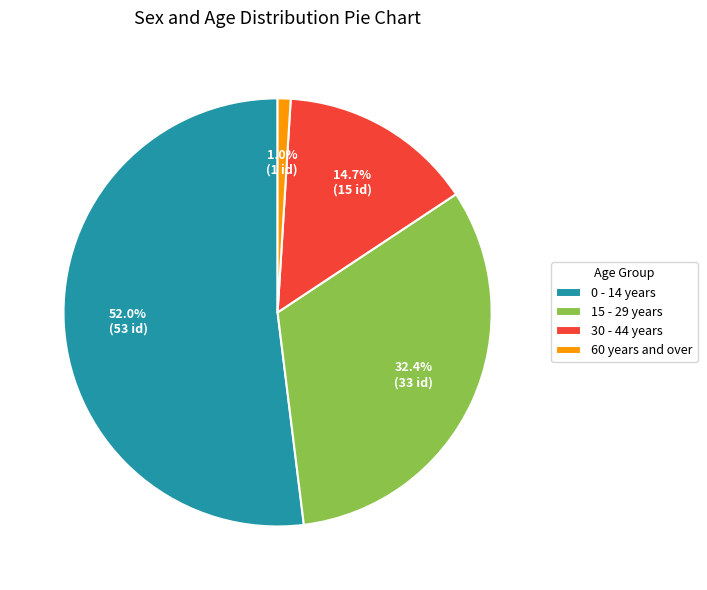

Is there a majority slice in this chart?

Yes